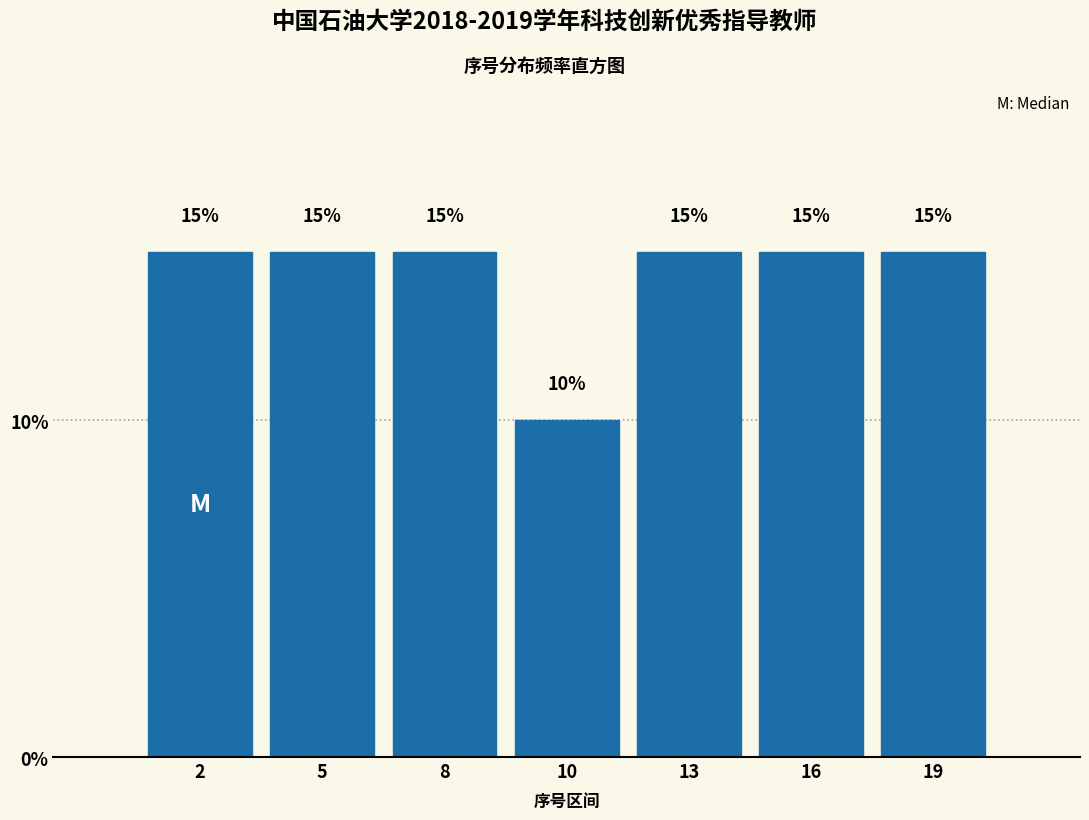

Reading left to right, extract all data points from this chart.

2=15	5=15	8=15	10=10	13=15	16=15	19=15